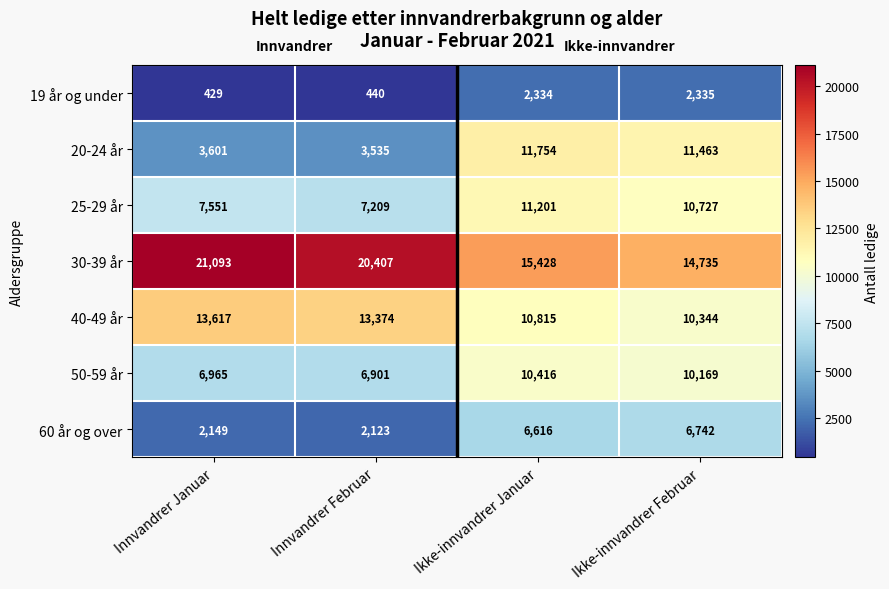

What is the spread (max minus min) of values at Ikke-innvandrer Februar?

12400